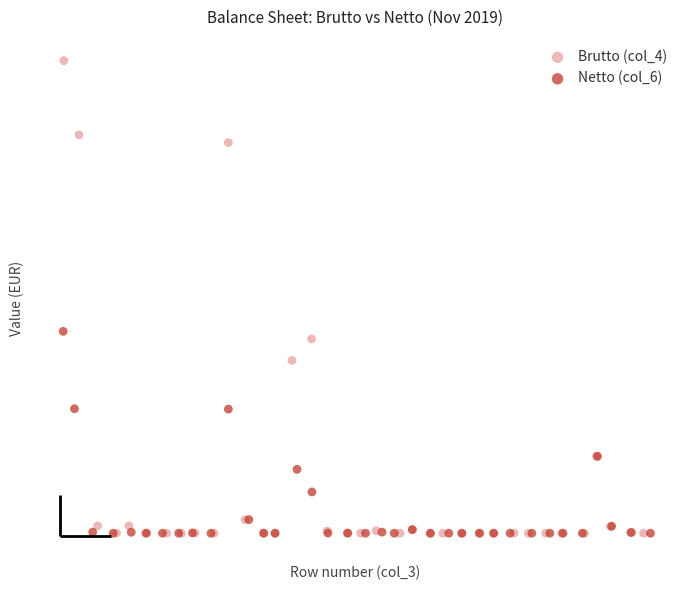

What are all the series names shown in the legend?

Brutto (col_4), Netto (col_6)